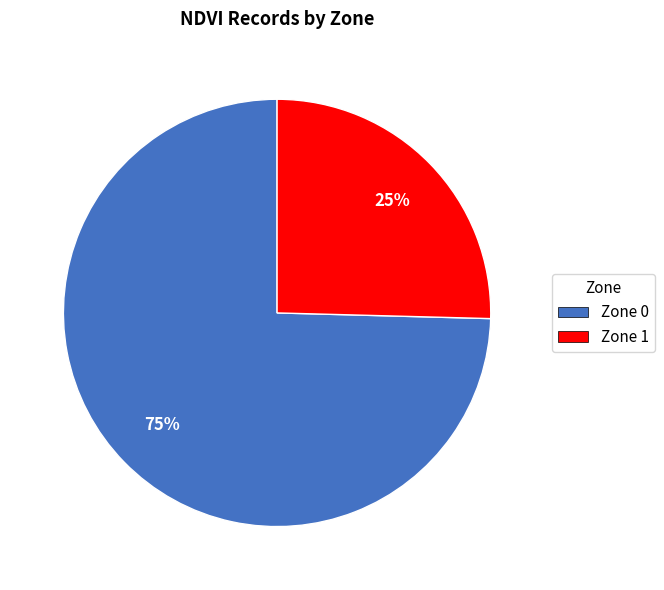

Do Zone 1 and Zone 0 together represent more than half of the pie?

Yes